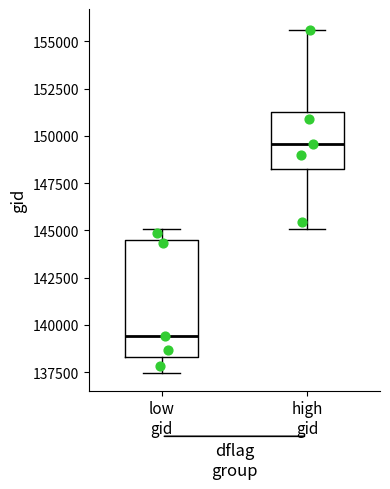

Where is the upper edge of the box for high gid on the y-axis? The values are not printed on the chart, so give them approximately, as read against the axis.

151000